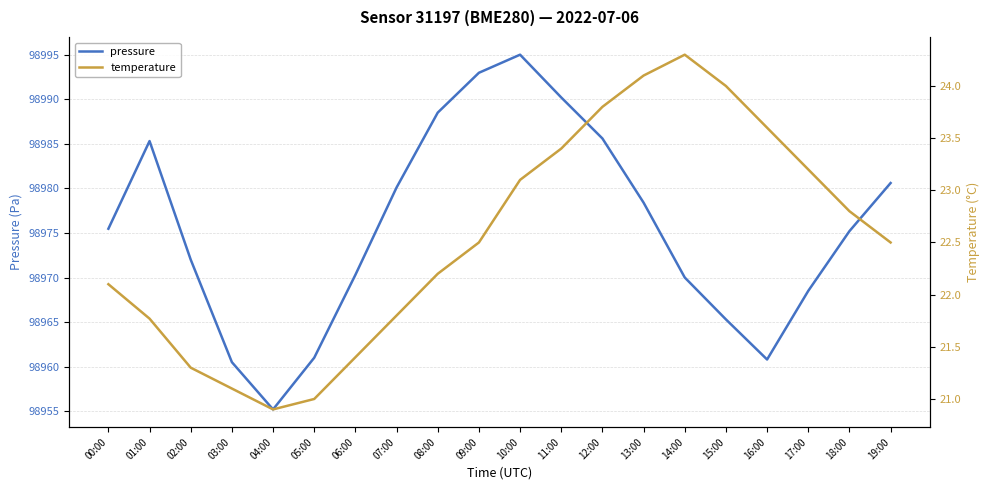

Reading left to right, what are all the values shown in this chart?

pressure: 00:00=98975.5	01:00=98985.3	02:00=98972.0	03:00=98960.5	04:00=98955.2	05:00=98961.0	06:00=98970.3	07:00=98980.1	08:00=98988.5	09:00=98993.0	10:00=98995.0	11:00=98990.2	12:00=98985.6	13:00=98978.4	14:00=98970.0	15:00=98965.3	16:00=98960.8	17:00=98968.5	18:00=98975.2	19:00=98980.6
temperature: 00:00=22.1	01:00=21.8	02:00=21.3	03:00=21.1	04:00=20.9	05:00=21.0	06:00=21.4	07:00=21.8	08:00=22.2	09:00=22.5	10:00=23.1	11:00=23.4	12:00=23.8	13:00=24.1	14:00=24.3	15:00=24.0	16:00=23.6	17:00=23.2	18:00=22.8	19:00=22.5